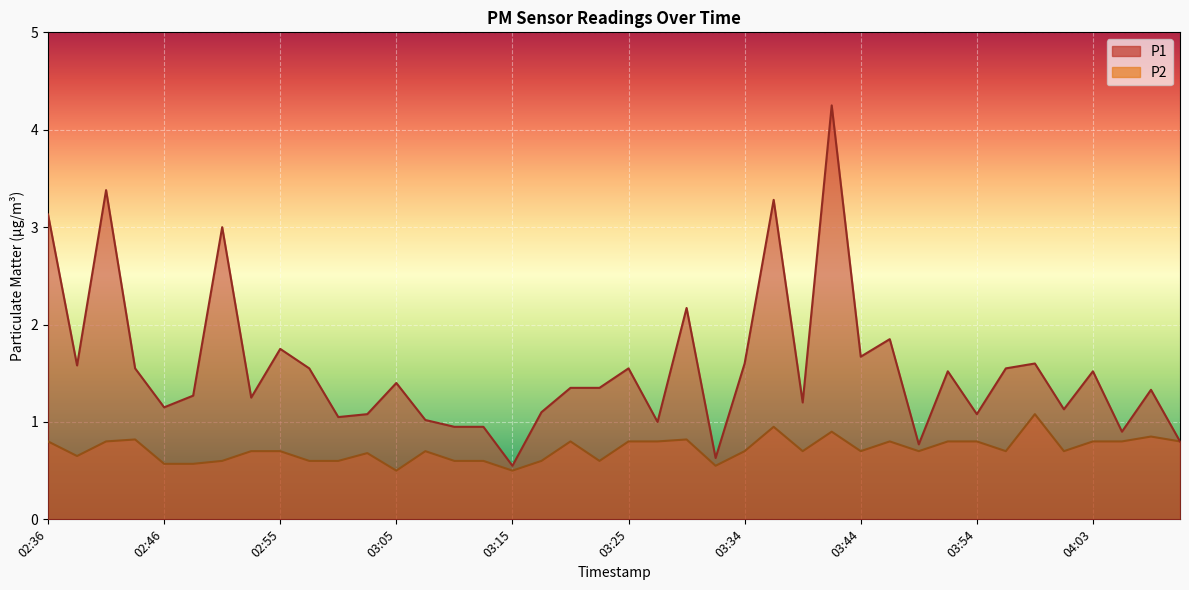

True or false: P1 and P2 intersect in this chart.

False